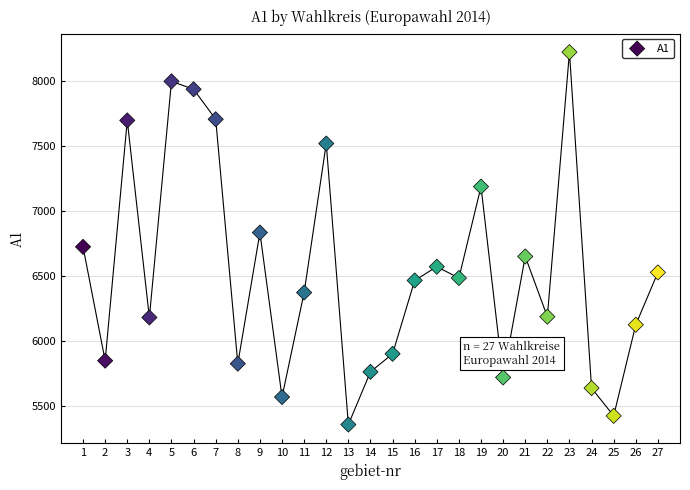

What is the range of X values (max minus min)?

26